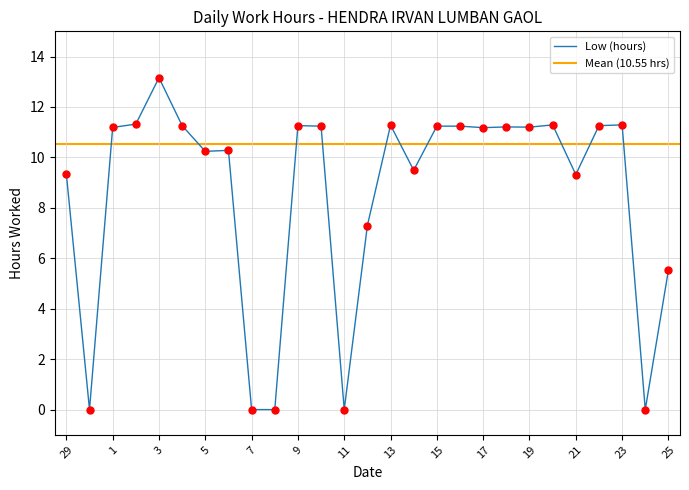

Reading right to left, what are all the values shown in this chart?

25=5.5	24=0.0	23=11.3	22=11.3	21=9.3	20=11.3	19=11.2	18=11.2	17=11.2	16=11.2	15=11.2	14=9.5	13=11.3	12=7.3	11=0.0	10=11.2	9=11.3	8=0.0	7=0.0	6=10.3	5=10.2	4=11.3	3=13.2	2=11.3	1=11.2	30=0.0	29=9.3